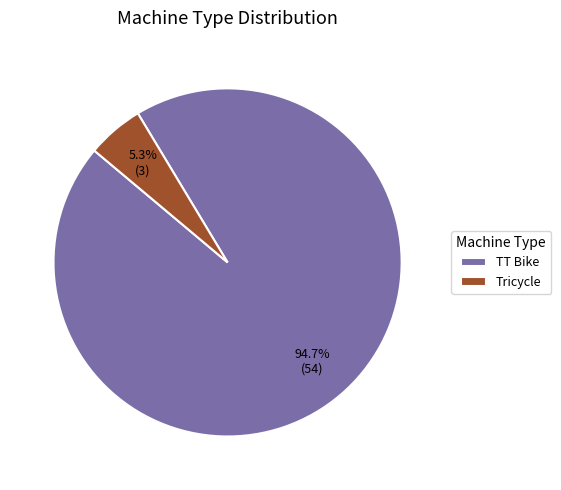

What is the total percentage of Tricycle and TT Bike?

100.0%